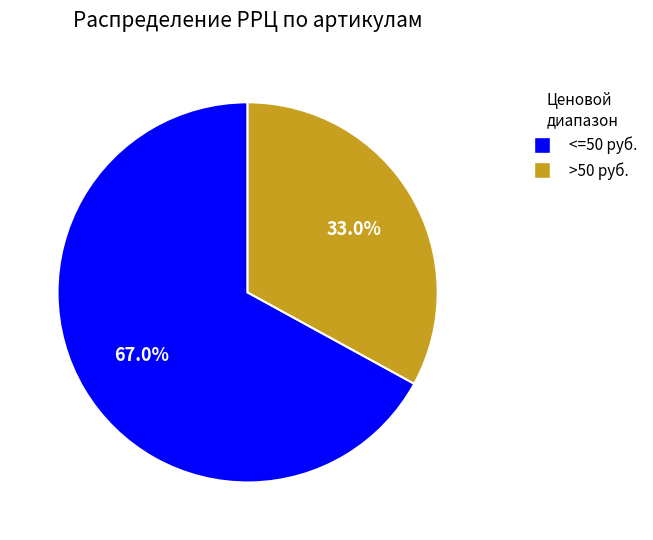

Is there any slice that represents more than half of the pie?

Yes